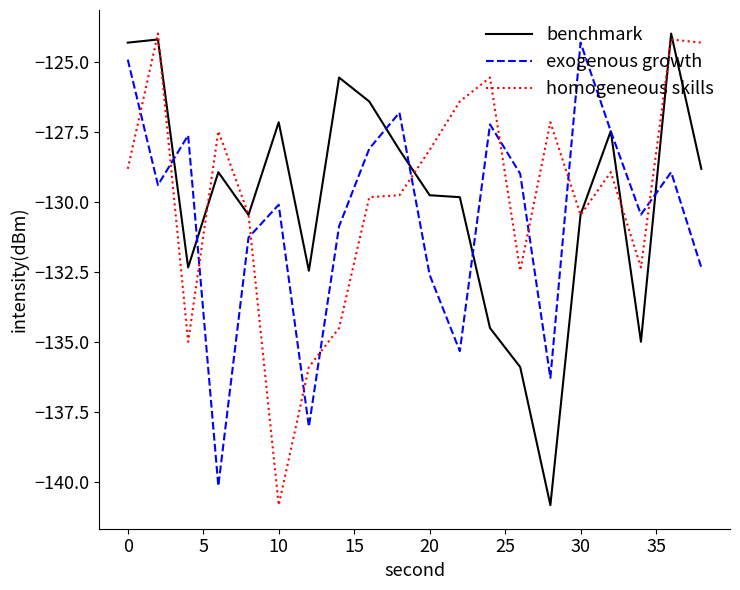

What is the minimum value shown in the chart?

-140.8